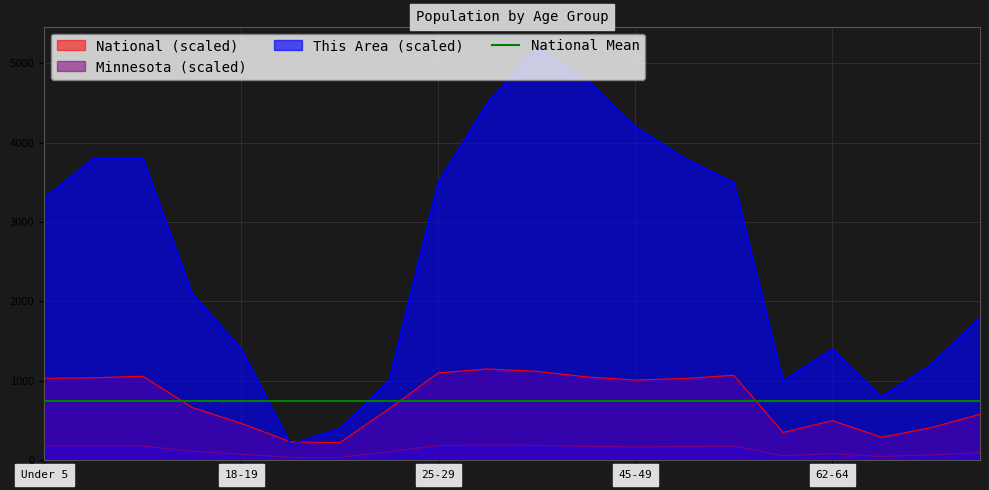

How many data points does each series have?

20